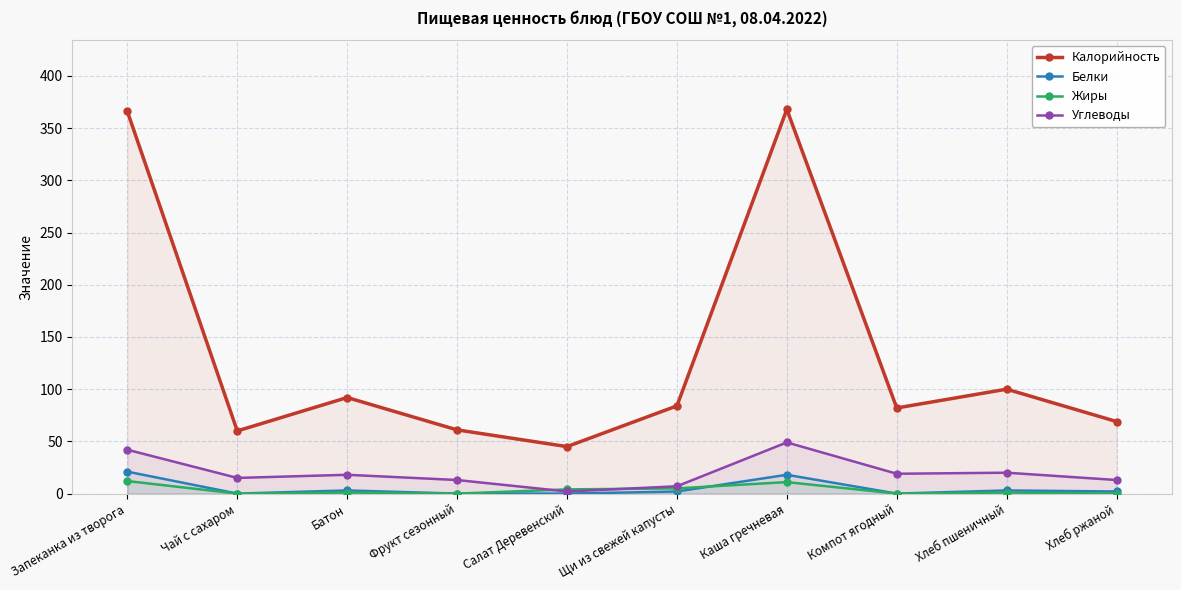

What is the sum of all Углеводы values?

198